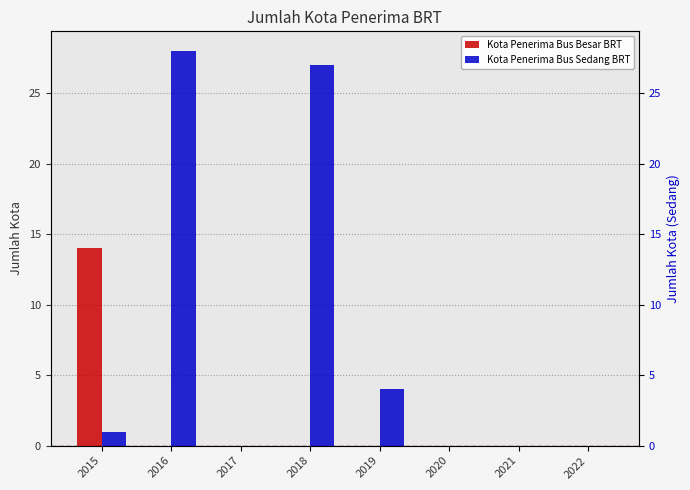

Reading left to right, extract all data points from this chart.

Kota Penerima Bus Besar BRT: 14	0	0	0	0	0	0	0
Kota Penerima Bus Sedang BRT: 1	28	0	27	4	0	0	0